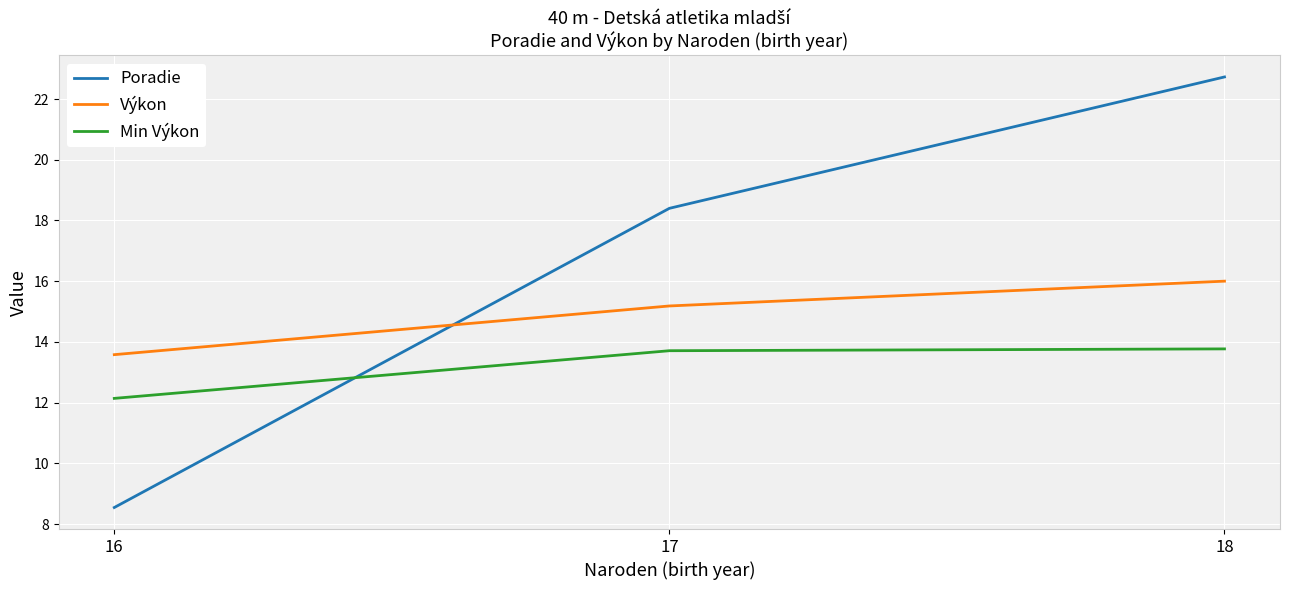

At which label is Výkon closest to 14?

16